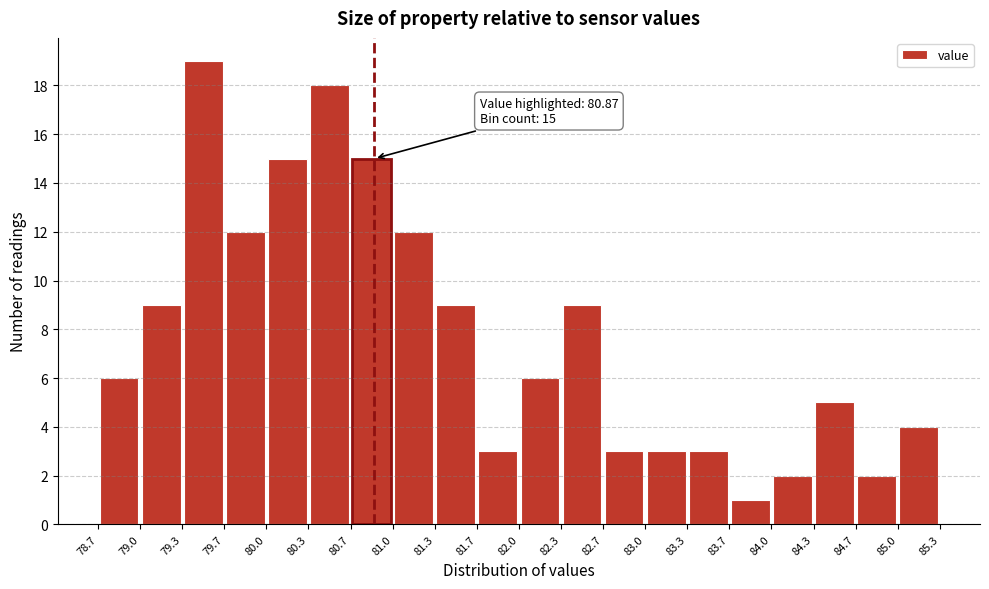

Over which range of the x-axis is the bar tallest?

79.3 to 79.7